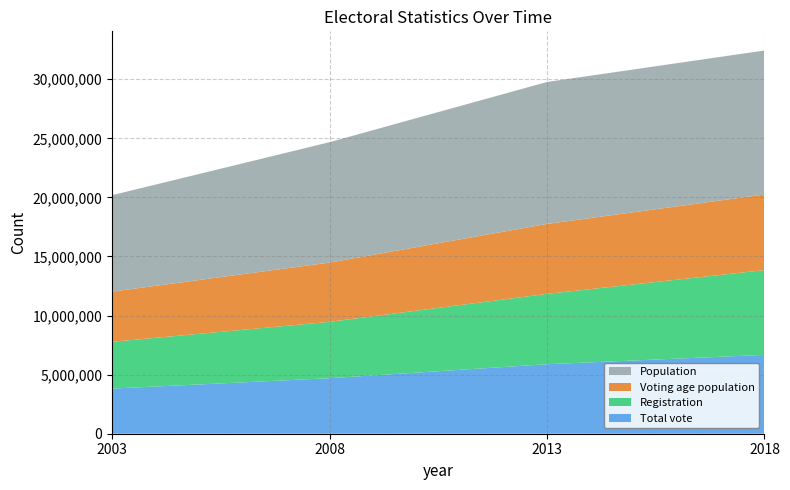

Reading left to right, what are all the values shown in this chart?

Total vote: 2003=3818603	2008=4697689	2013=5881874	2018=6673483
Registration: 2003=3958058	2008=4769228	2013=5953531	2018=7172612
Voting age population: 2003=4246897	2008=5018694	2013=5918583	2018=6397743
Population: 2003=8162715	2008=10186063	2013=12012589	2018=12187400